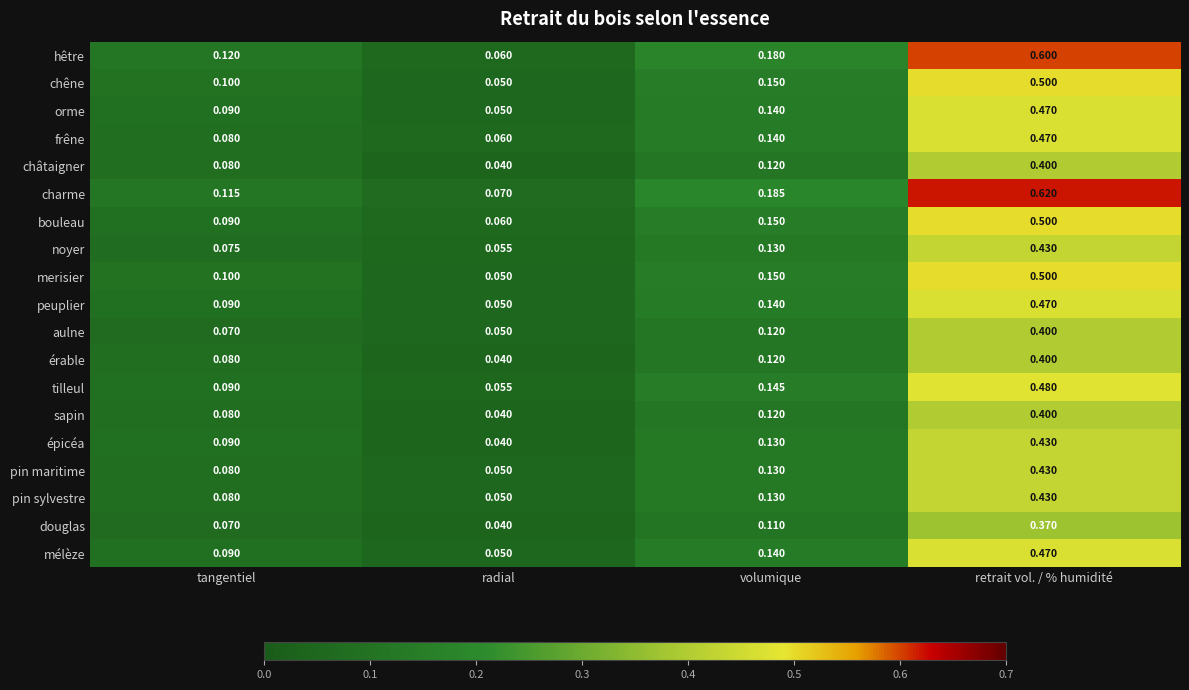

Which category has the highest value in the mélèze series?

retrait vol. / % humidité